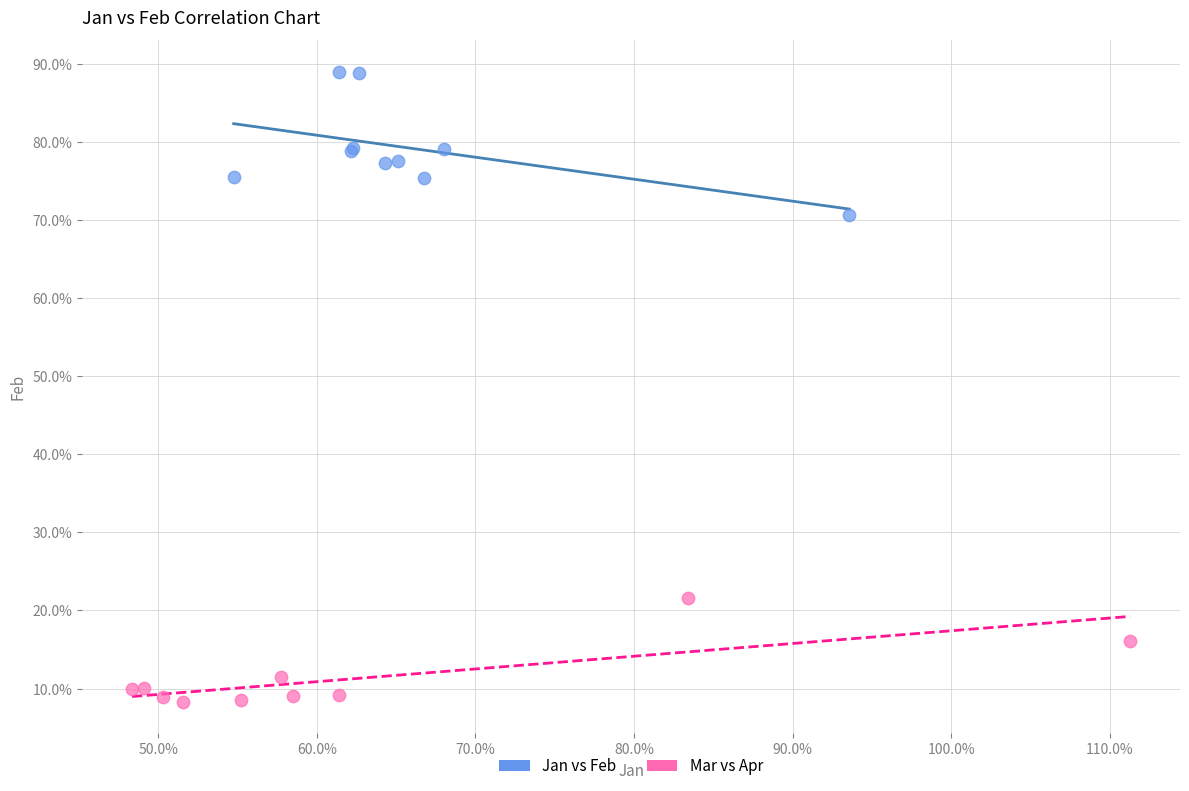

What are all the series names shown in the legend?

Jan vs Feb, Mar vs Apr